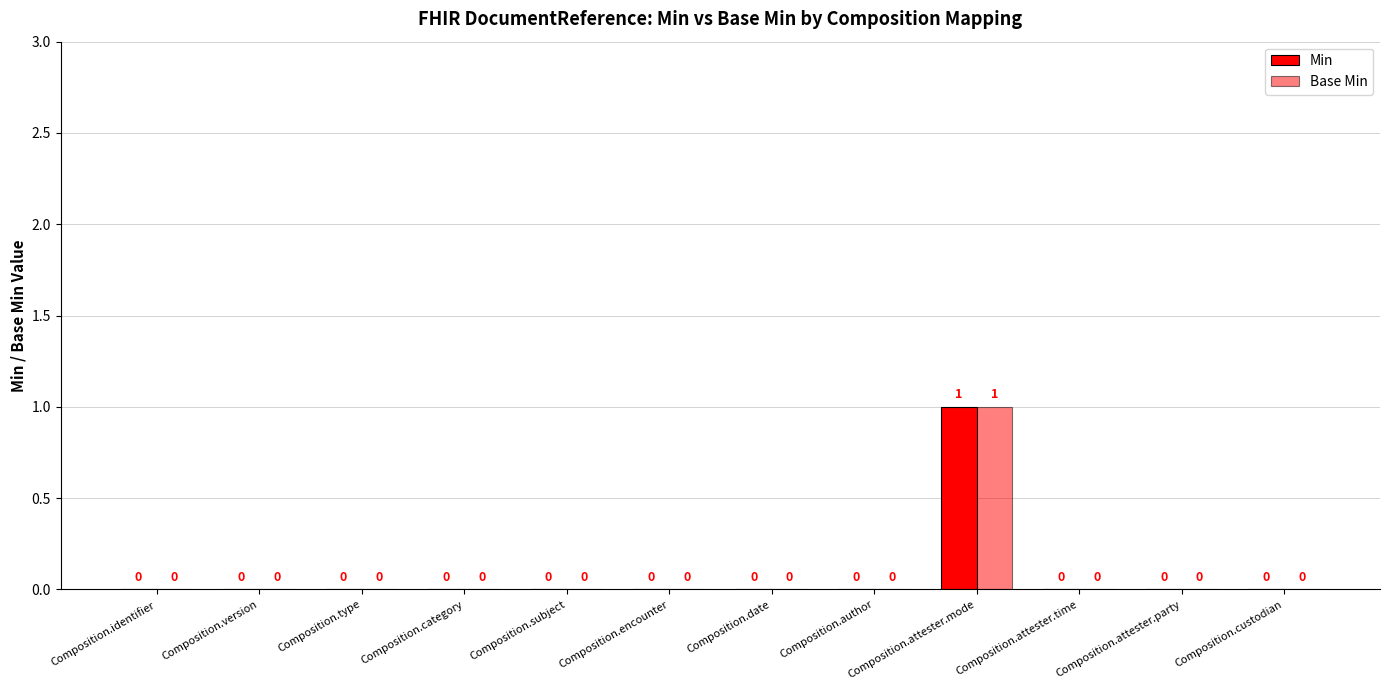

Where is Min nearest to the value 0?

Composition.identifier